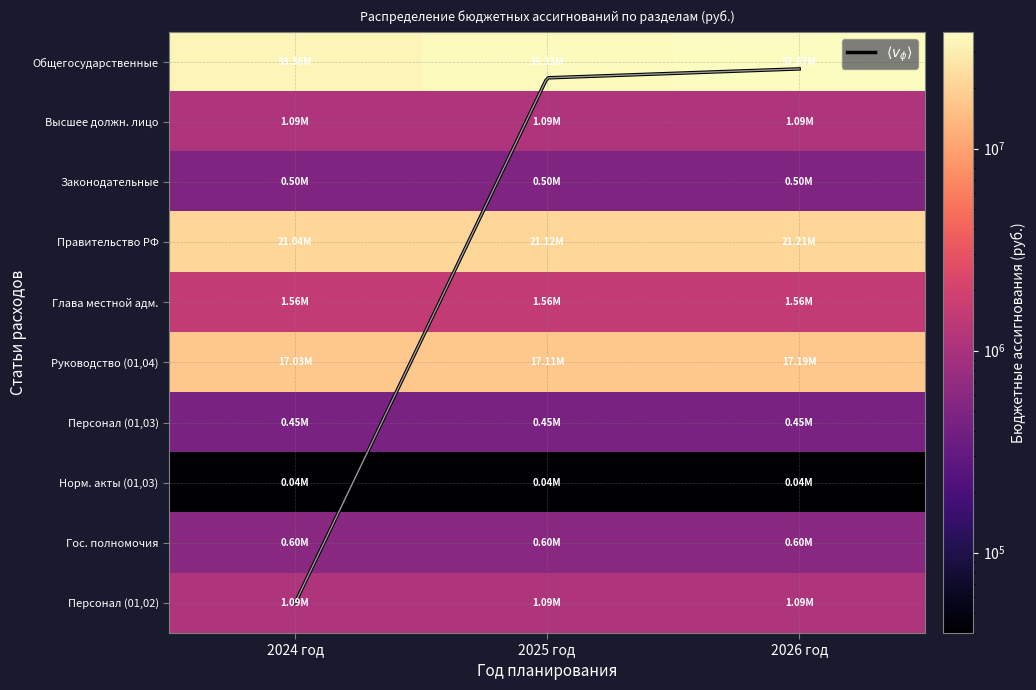

Reading left to right, list all the values displayed in this chart.

01: 0=33362560	1=1088827	2=503297	3=21044387	4=1564095	5=17030224	6=449785	7=40000	8=597236	9=1088827
02: 0=35330203	1=1088827	2=500840	3=21124930	4=1564095	5=17110767	6=449785	7=40000	8=597236	9=1088827
03: 0=37872576	1=1088827	2=500885	3=21208138	4=1564095	5=17193975	6=449785	7=40000	8=597236	9=1088827